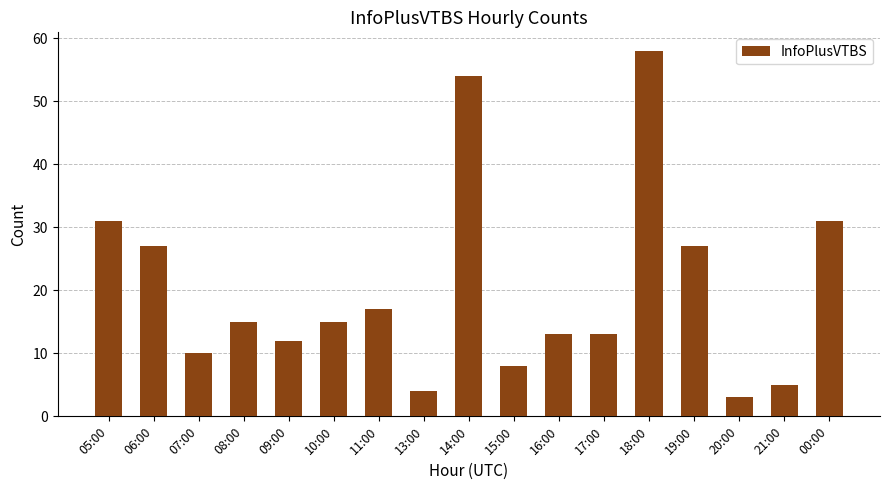

The value at 05:00 is 56. True or false?

False